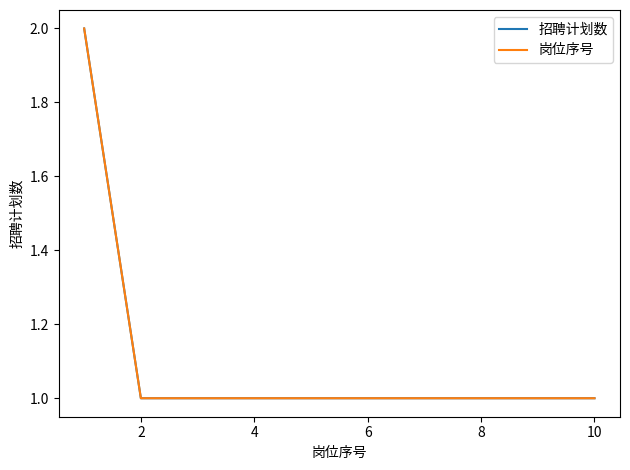

True or false: 招聘计划数 has more than 1 interior local peaks.

False